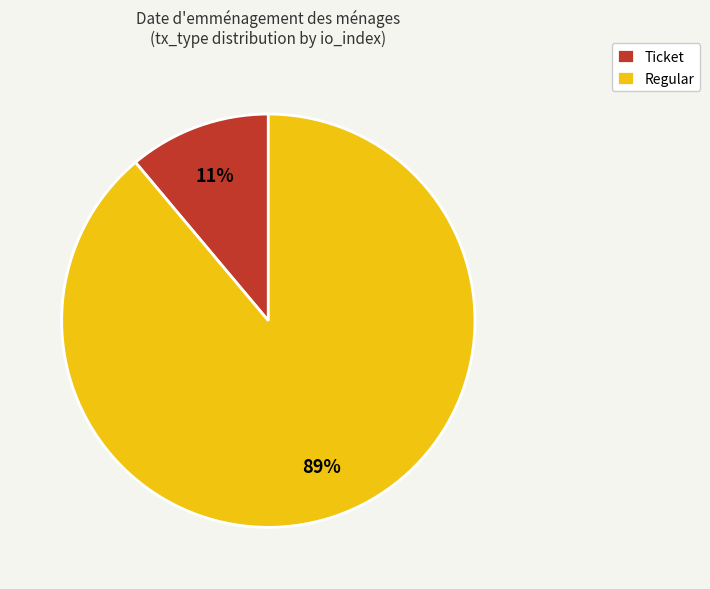

Rank the categories by value from lowest to highest.

Ticket, Regular